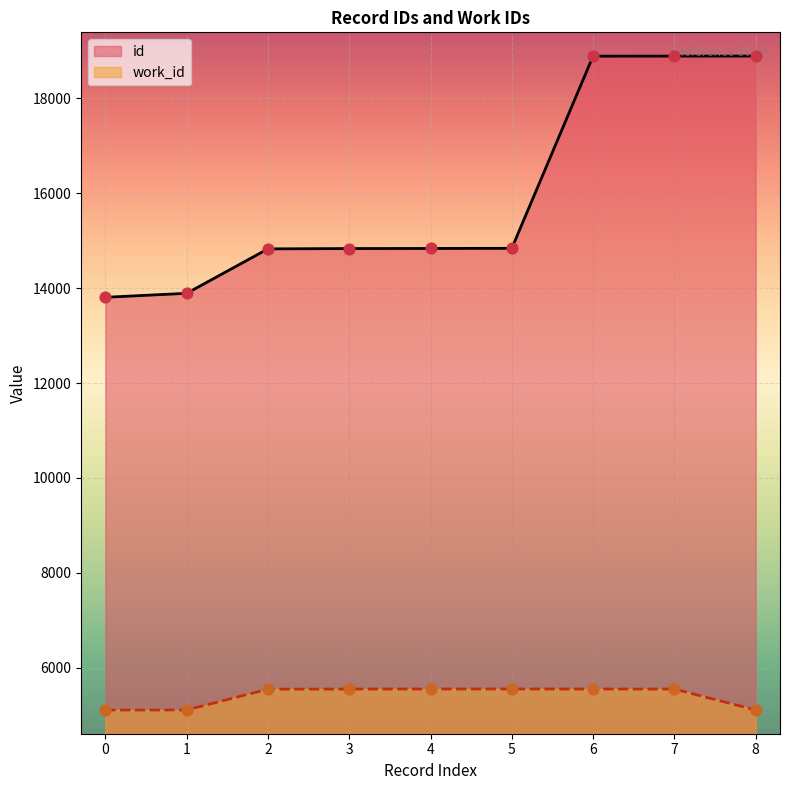

Is the value of id at 1 greater than the value of work_id at 2?

Yes